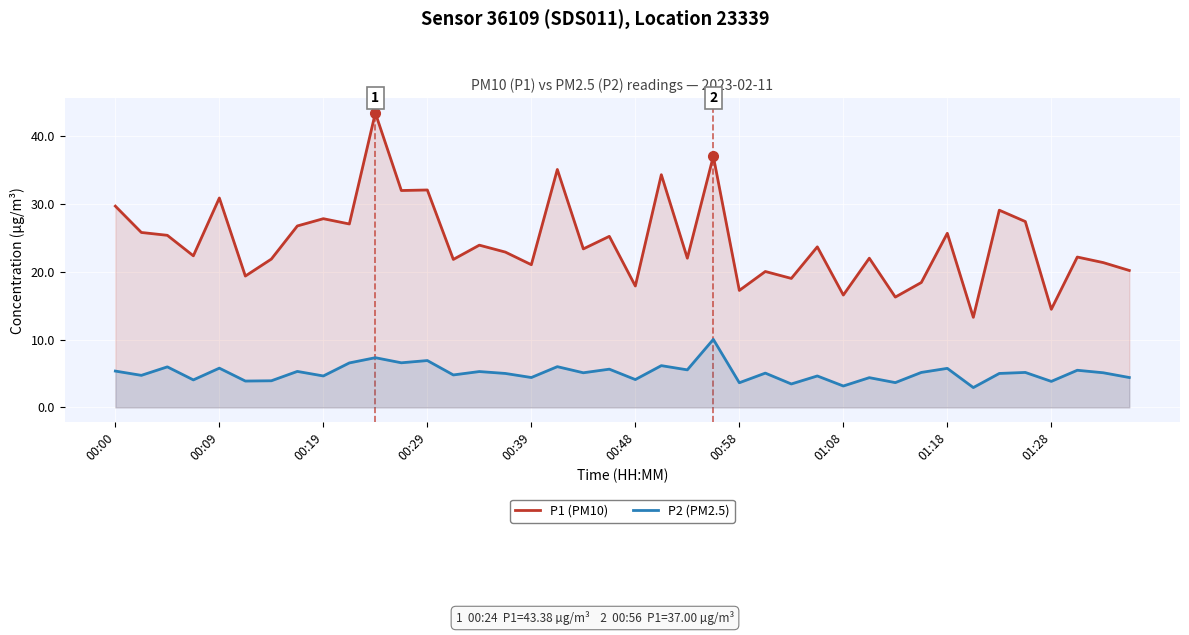

True or false: P1 (PM10) and P2 (PM2.5) intersect in this chart.

False